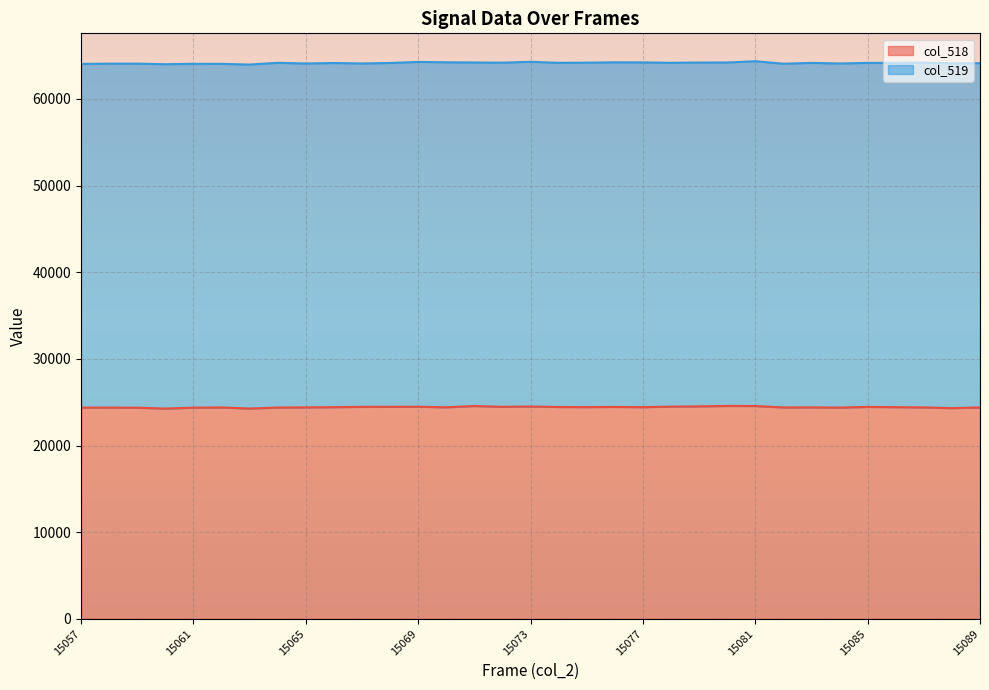

True or false: the data has more than 0 interior local peaks.

True